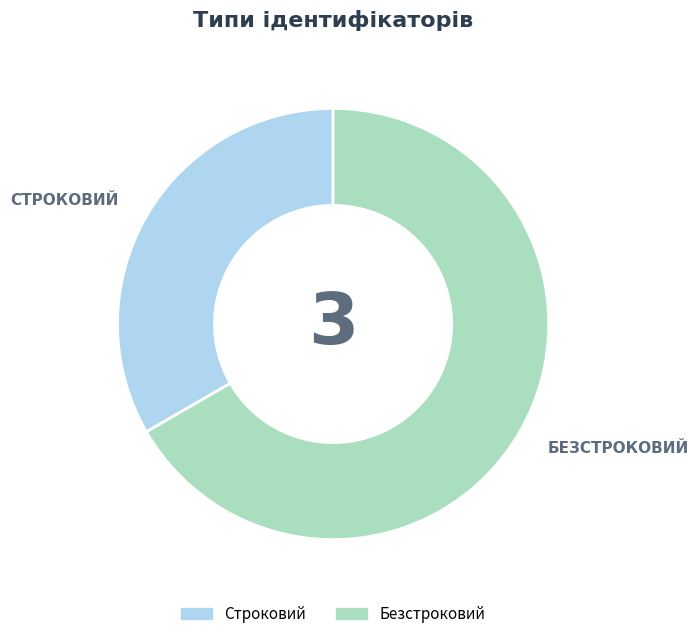

Is Строковий the majority of the pie?

No